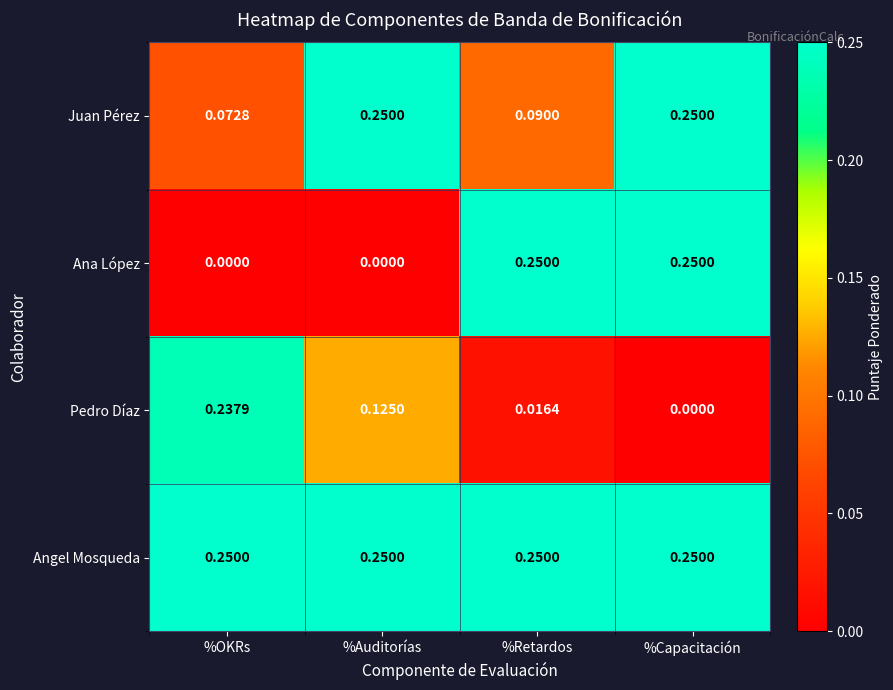

Which category has the highest value in the Pedro Díaz series?

%OKRs